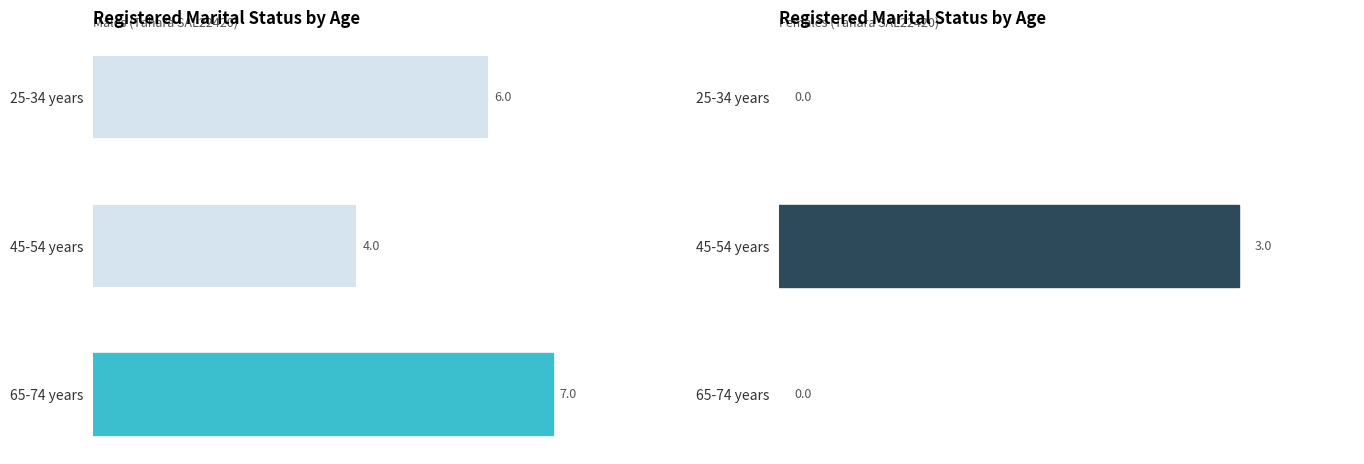

What is the maximum value for Females Total?

3